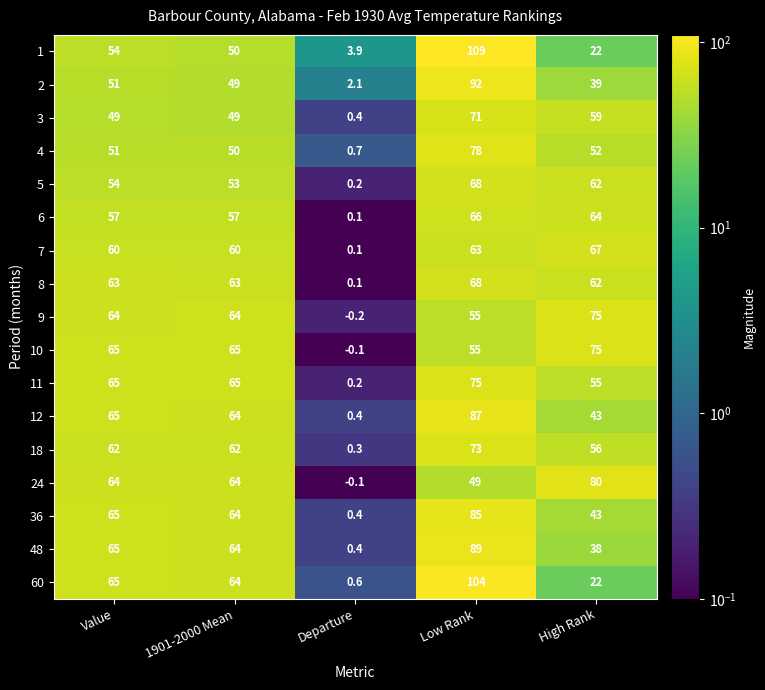

How many series are shown in this chart?

17